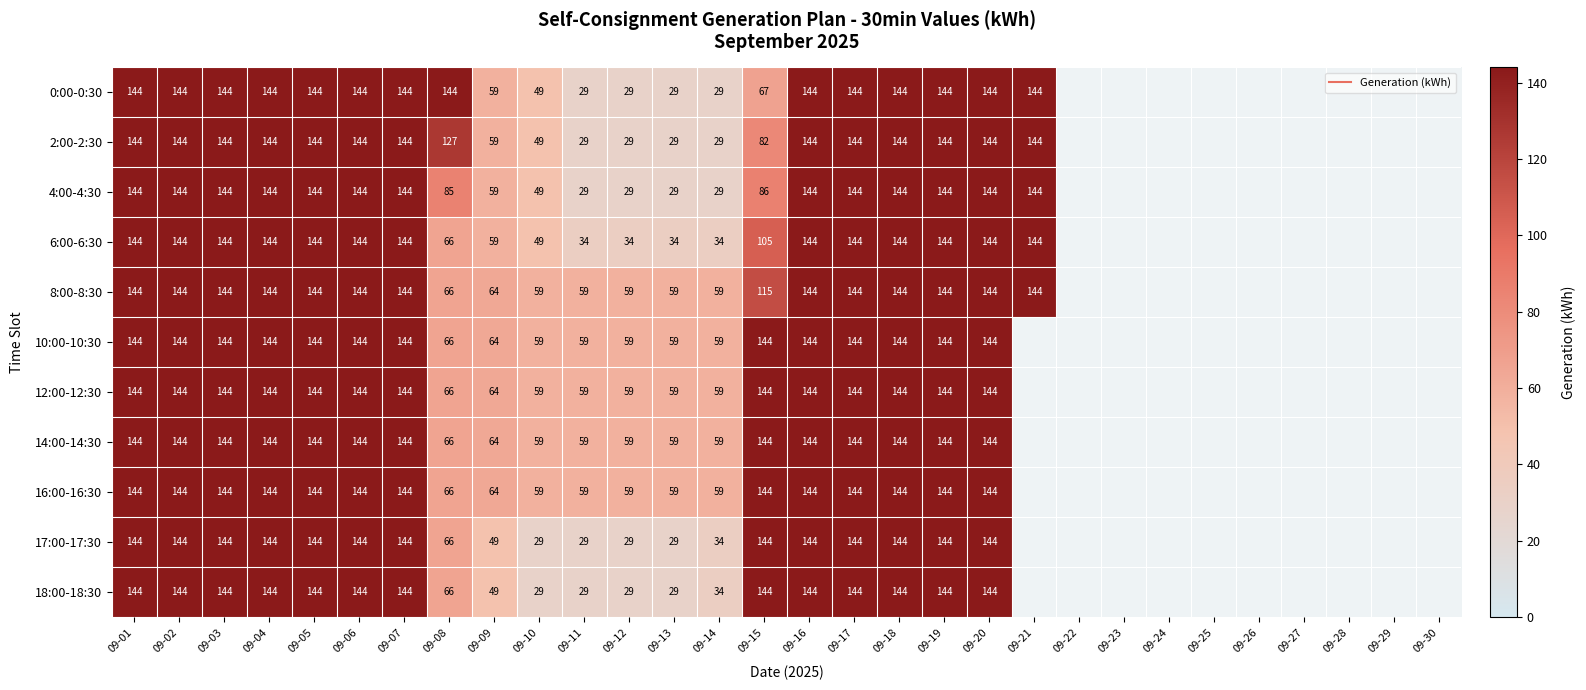

Count the number of categories in the chart.

30